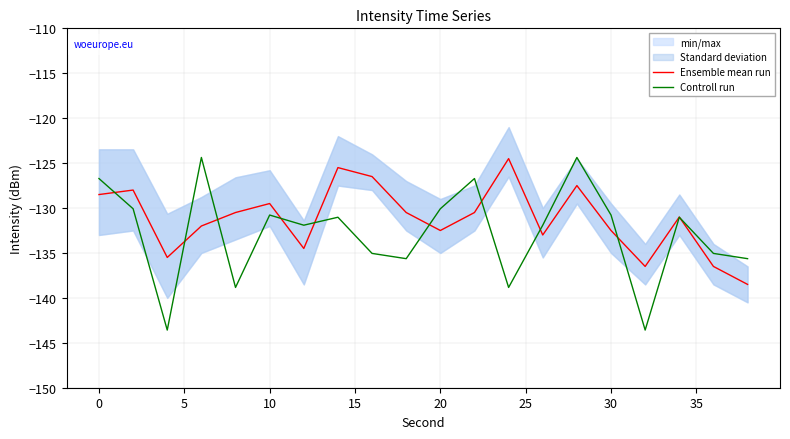

What is the average value of the Ensemble mean run series?

-131.2